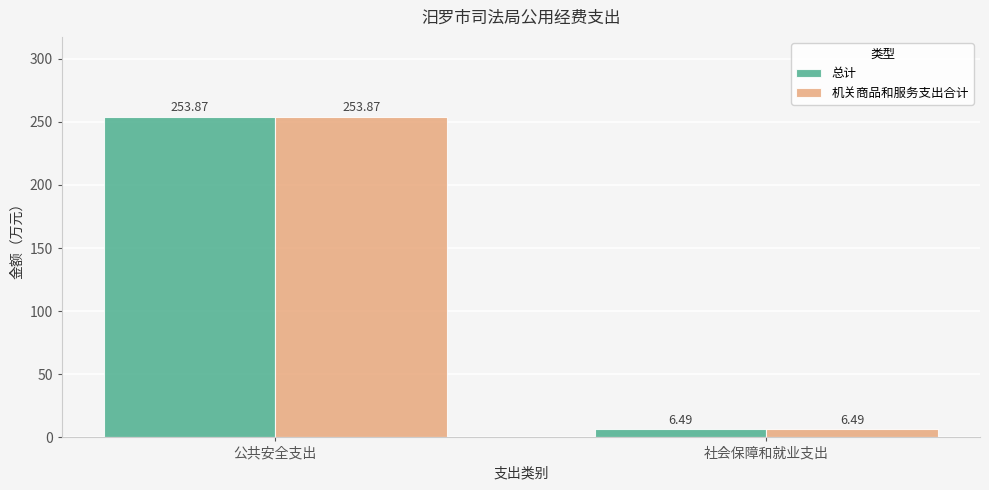

What is the value of the 机关商品和服务支出合计 bar at the 1st from the left?

253.9